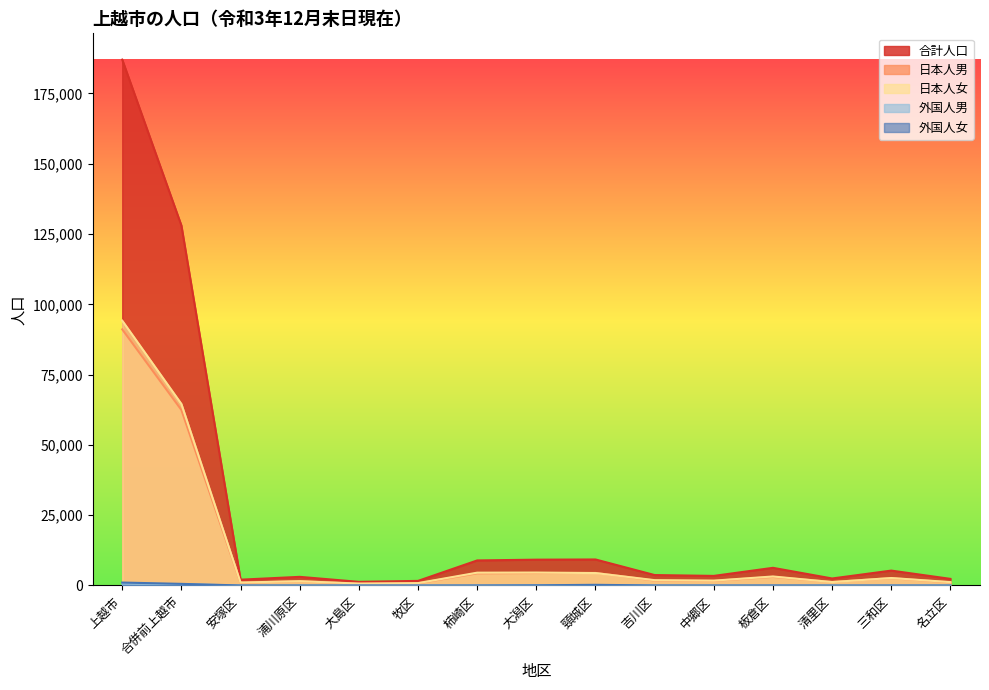

True or false: 外国人女 and 日本人女 cross at least once.

False